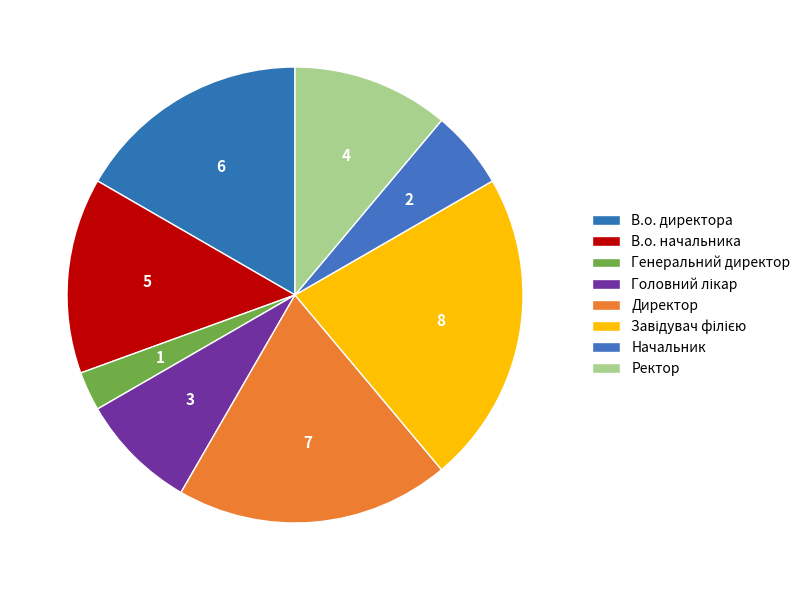

Approximately how many times larger is the value at Генеральний директор compared to В.о. начальника?

0.2